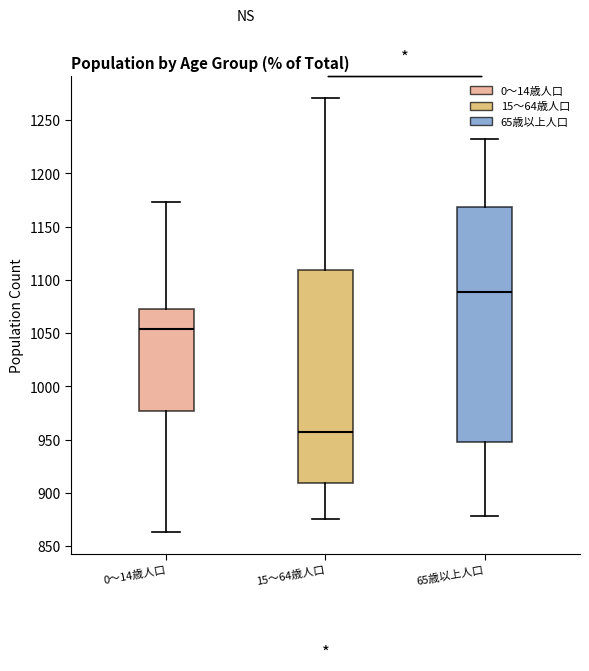

Which box is the tallest, from its lower edge to its upper edge?

65歳以上人口